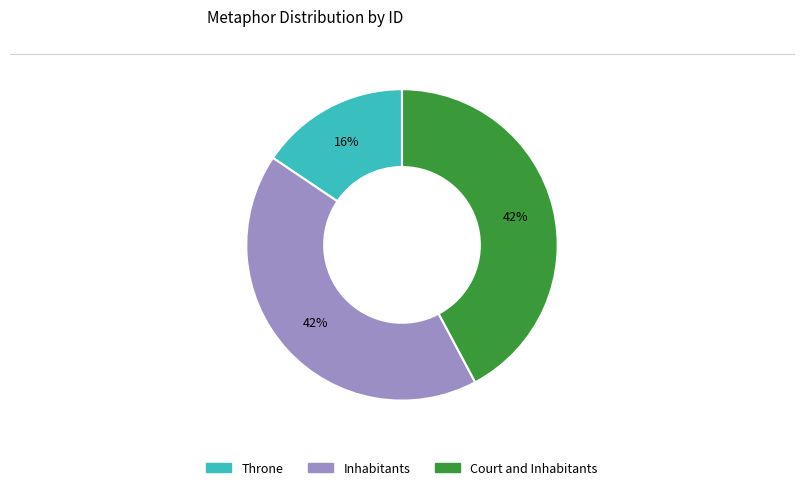

To the nearest percent, what is the combined percentage of Inhabitants and Court and Inhabitants?

84%